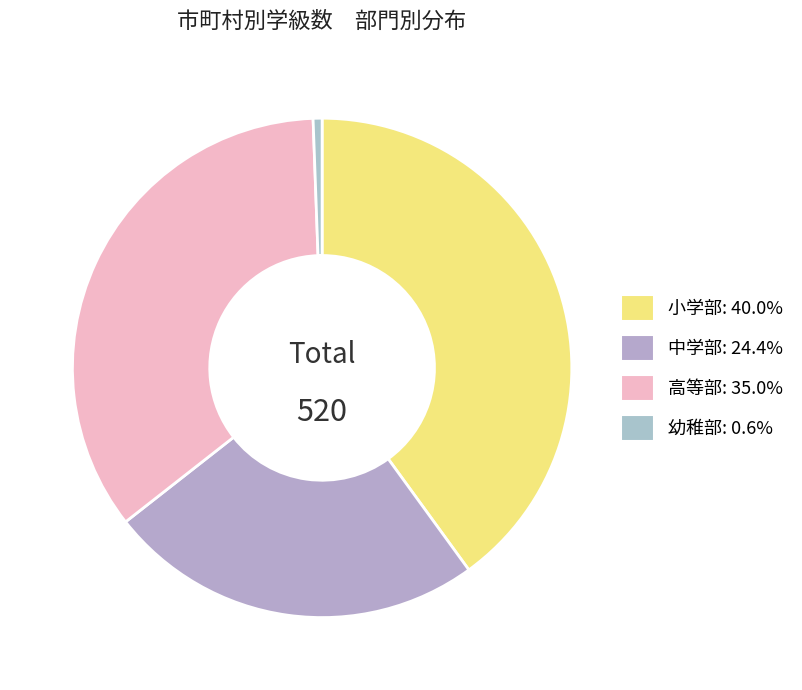

To the nearest percent, what is the difference between the 中学部 and 小学部 slice percentages?

16%